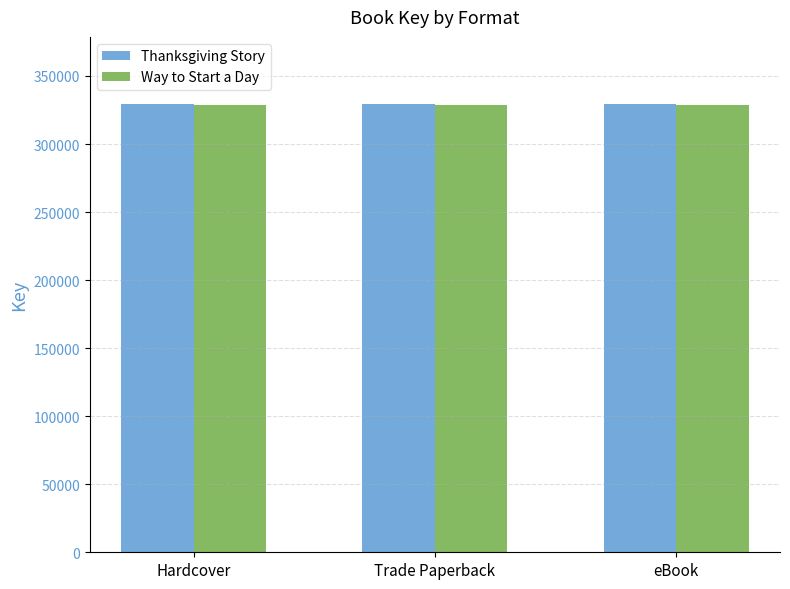

Read the Way to Start a Day value at Hardcover.

328715